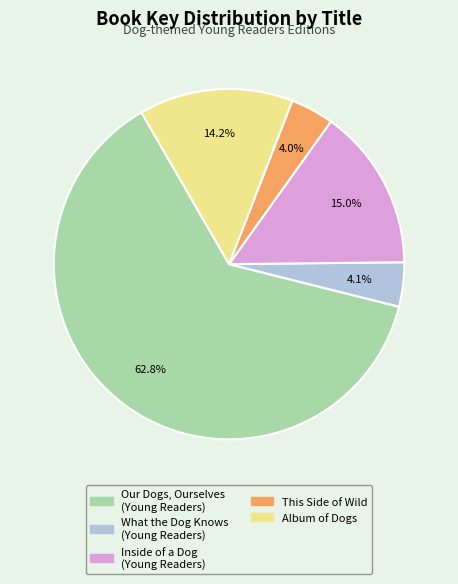

The This Side of Wild slice represents 4% of the pie. True or false?

True